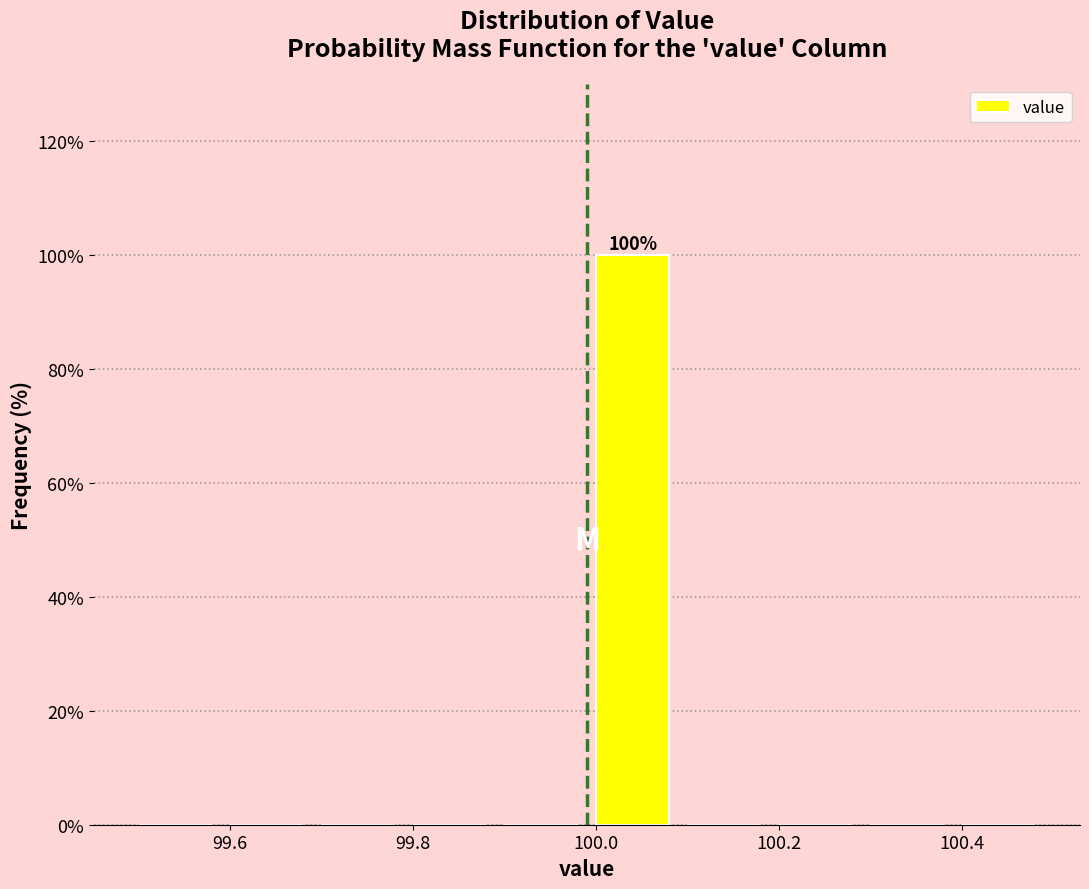

Which range on the x-axis has the tallest bar?

99.99 to 100.09